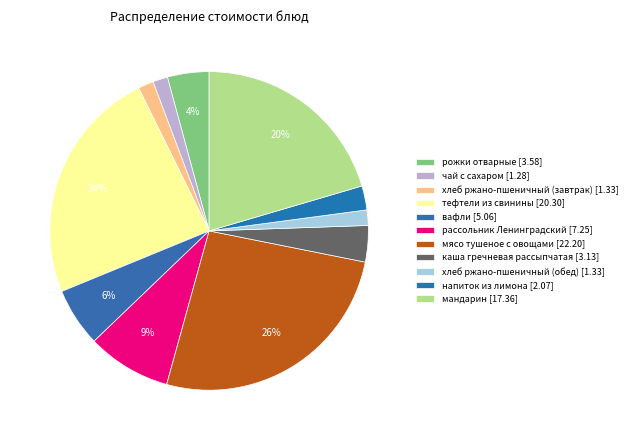

What percentage is the мандарин slice, to the nearest percent?

20%